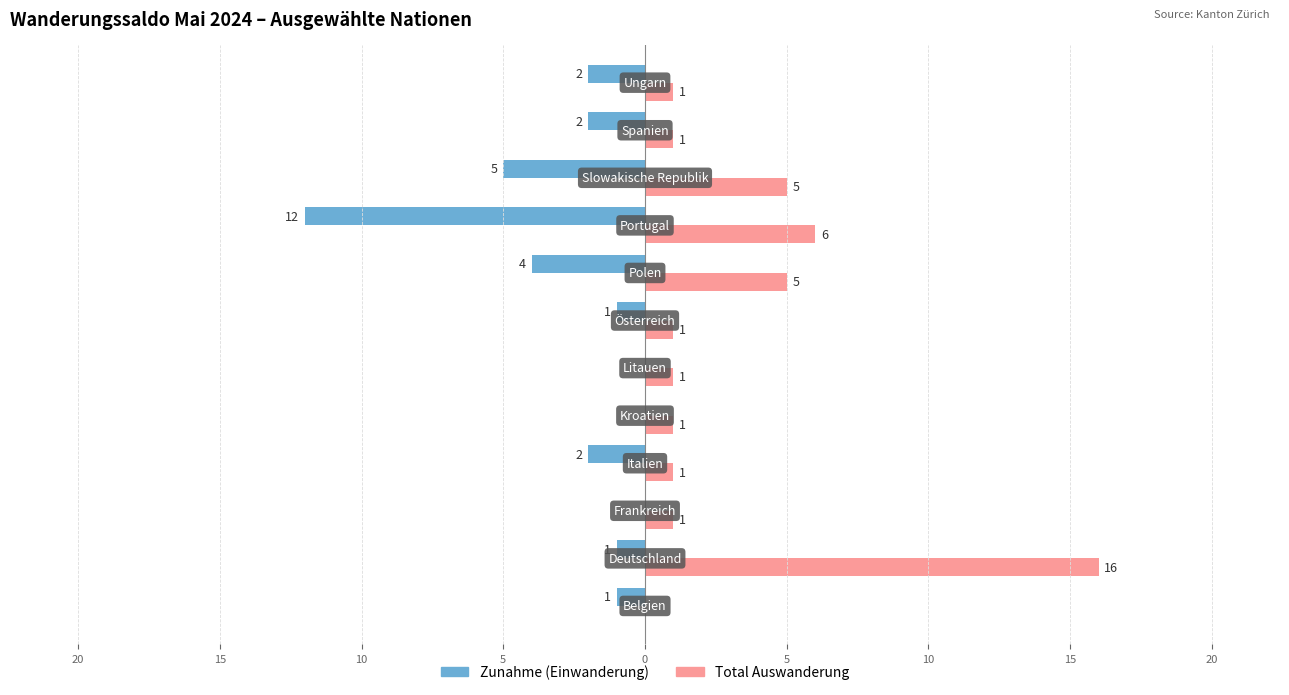

What are all the series names shown in the legend?

Zunahme (Einwanderung), Total Auswanderung